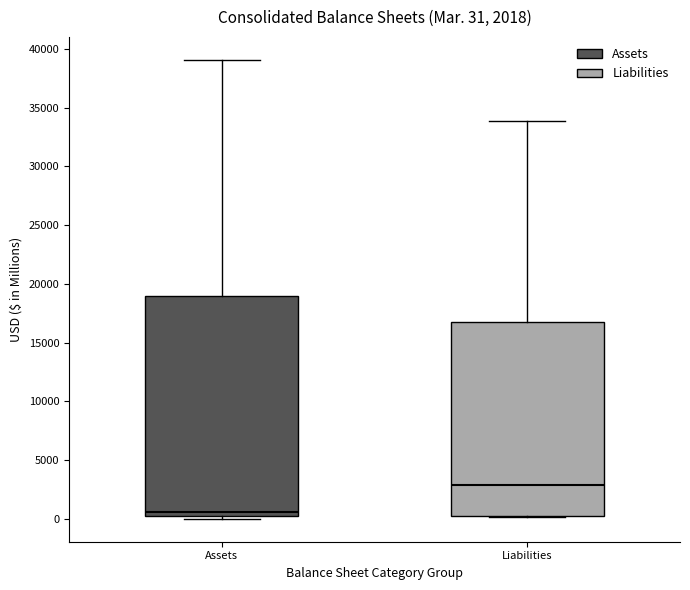

Comparing the boxes themselves (not the whiskers), which one is the tallest?

Assets